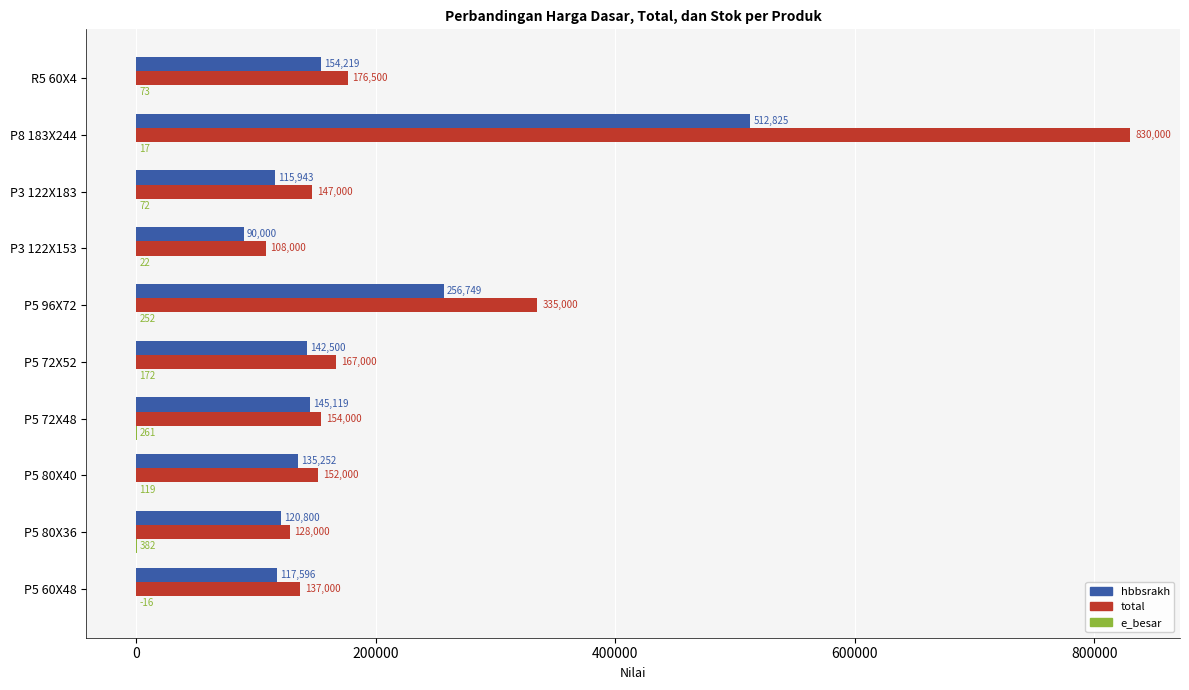

True or false: hbbsrakh has a value of 115943.2 at P3 122X183.

True